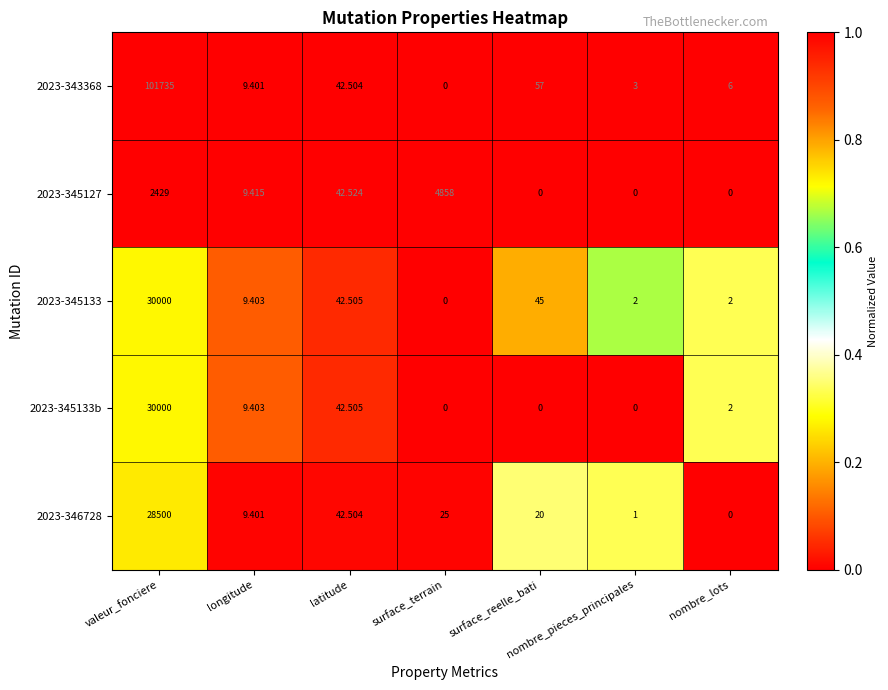

At which label does 2023-345127 first exceed 9?

valeur_fonciere